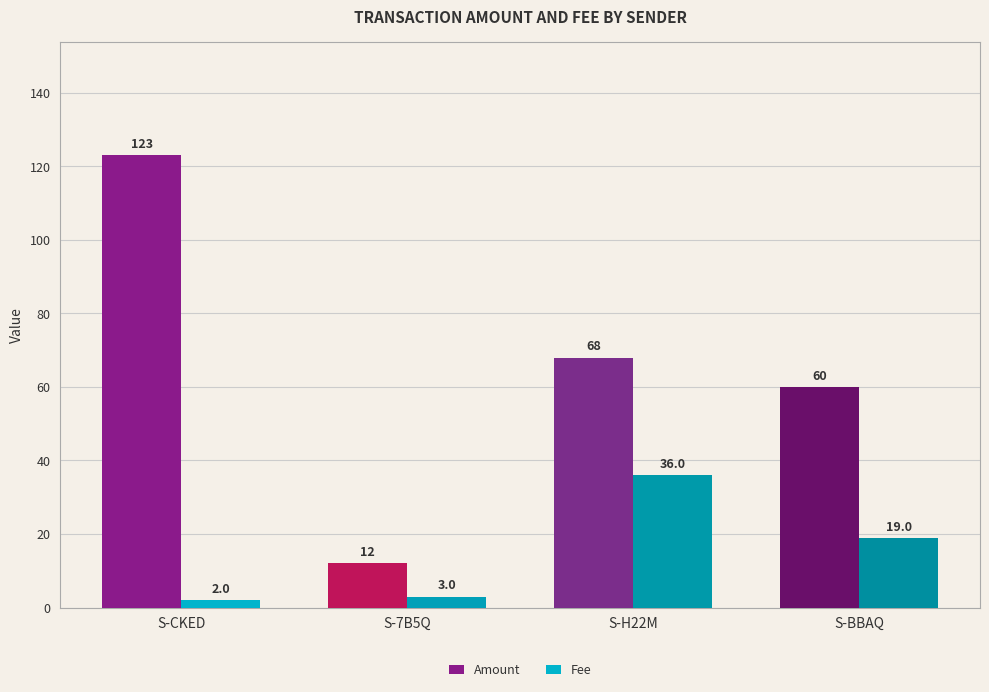

What position from the right is S-BBAQ?

1